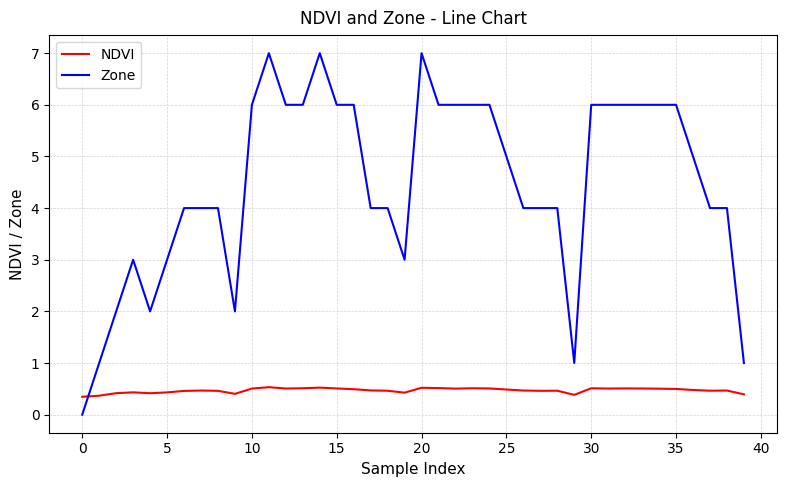

How many times do Zone and NDVI cross each other?

1